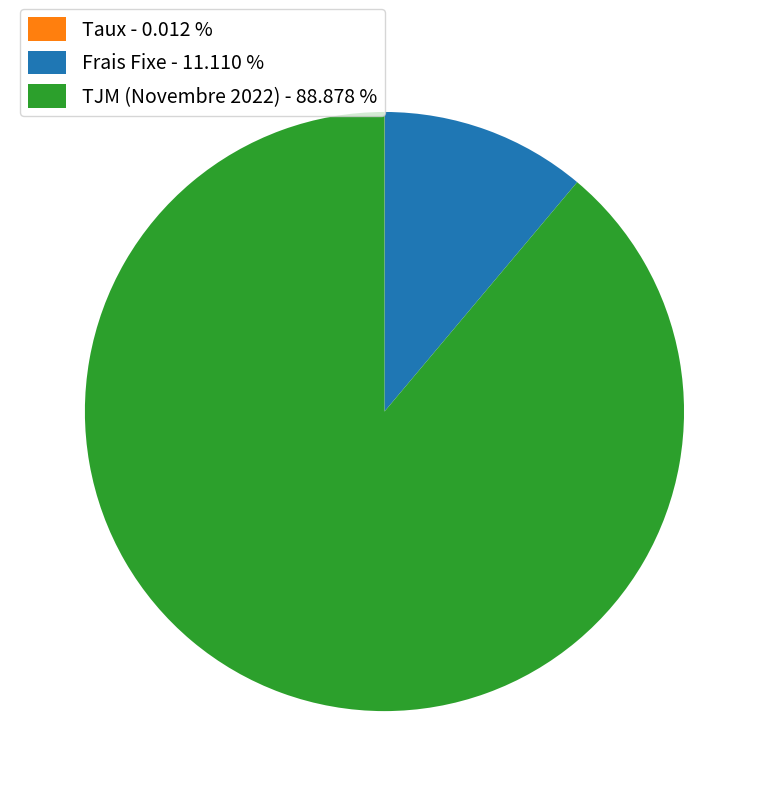

What is the largest slice in the pie chart?

TJM (Novembre 2022)